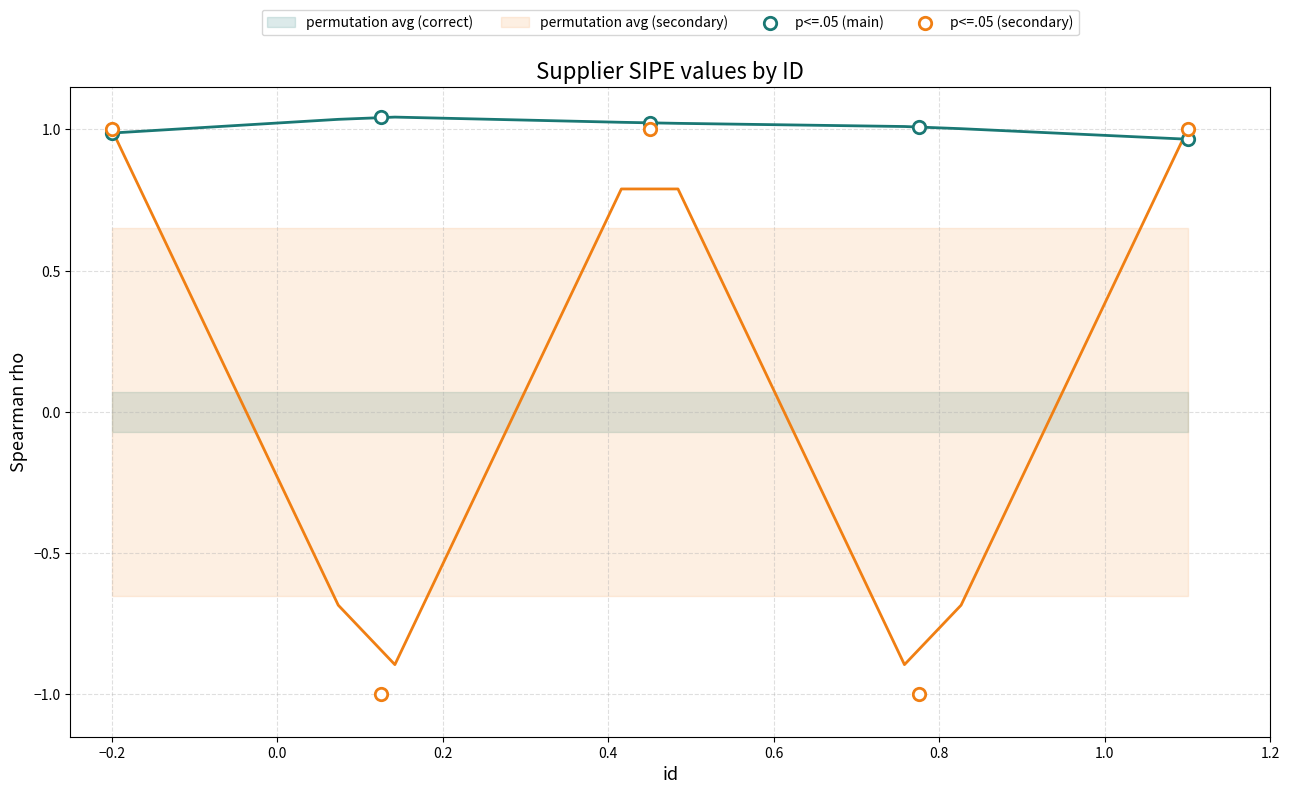

Which series reaches the maximum Y coordinate?

p<=.05 (main)